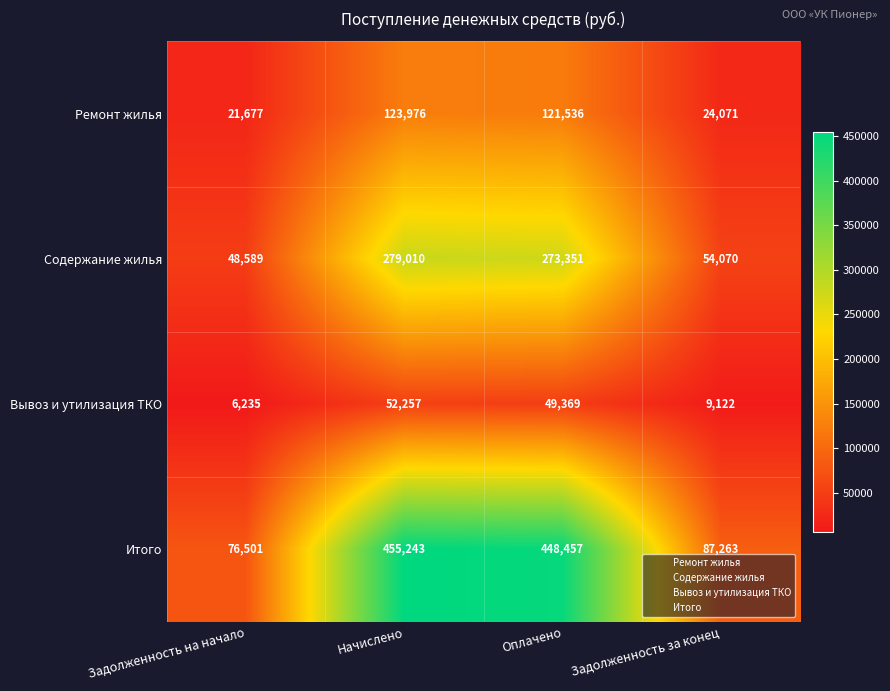

At which label does Содержание жилья reach its minimum?

Задолженность на начало